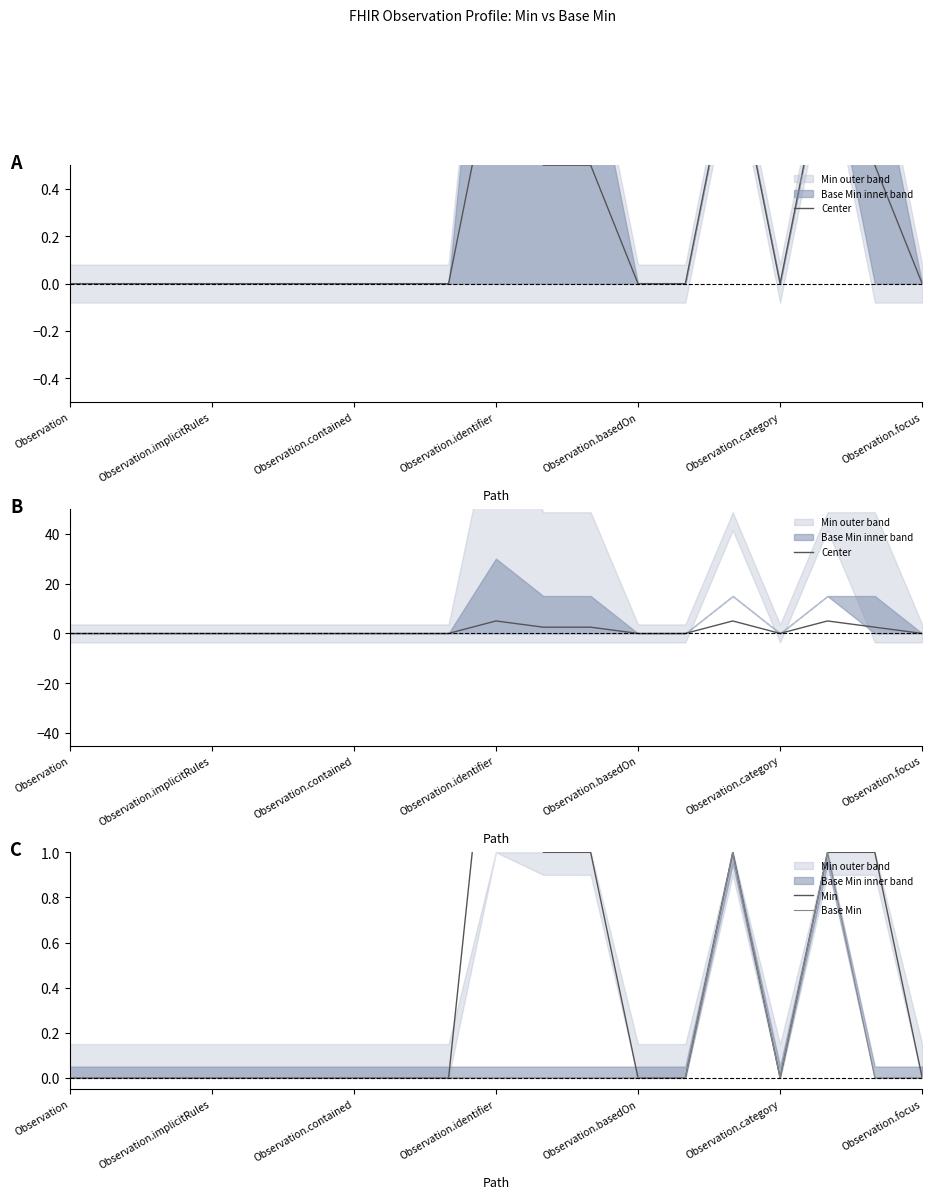

Where is the first local minimum for Base Min?

Observation.category